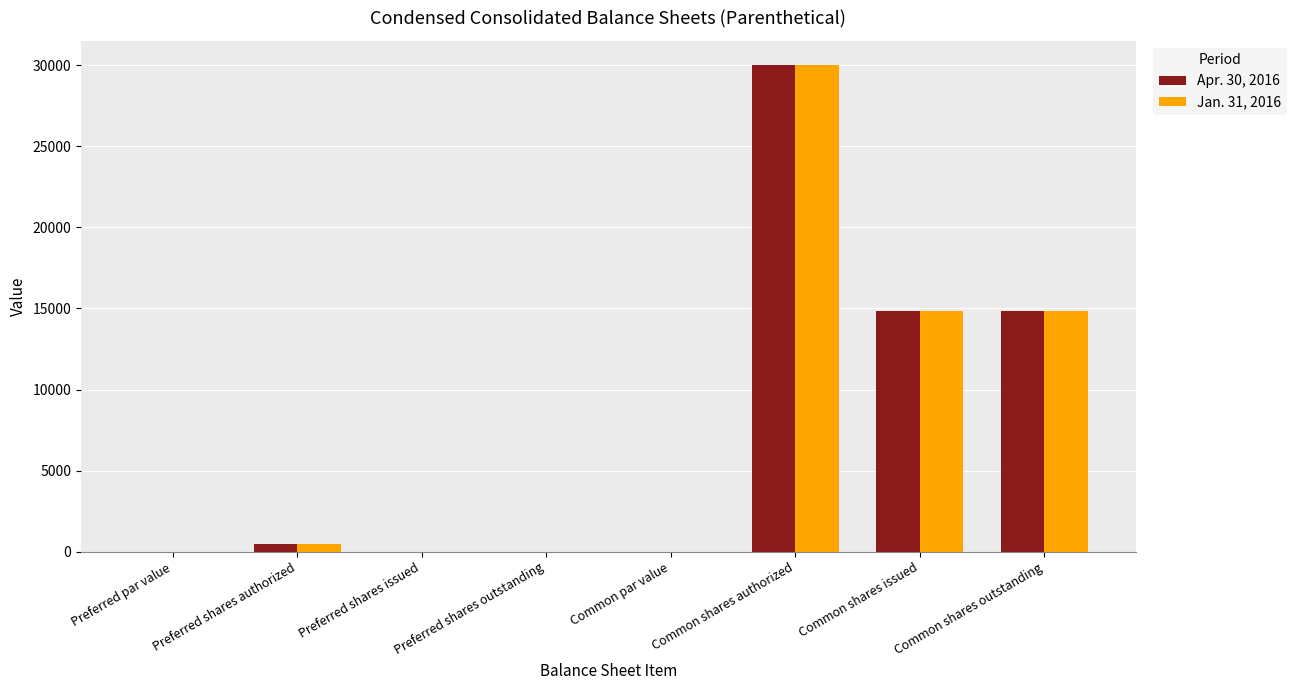

Is it true that Apr. 30, 2016 equals 21018.8 at Common shares issued?

False